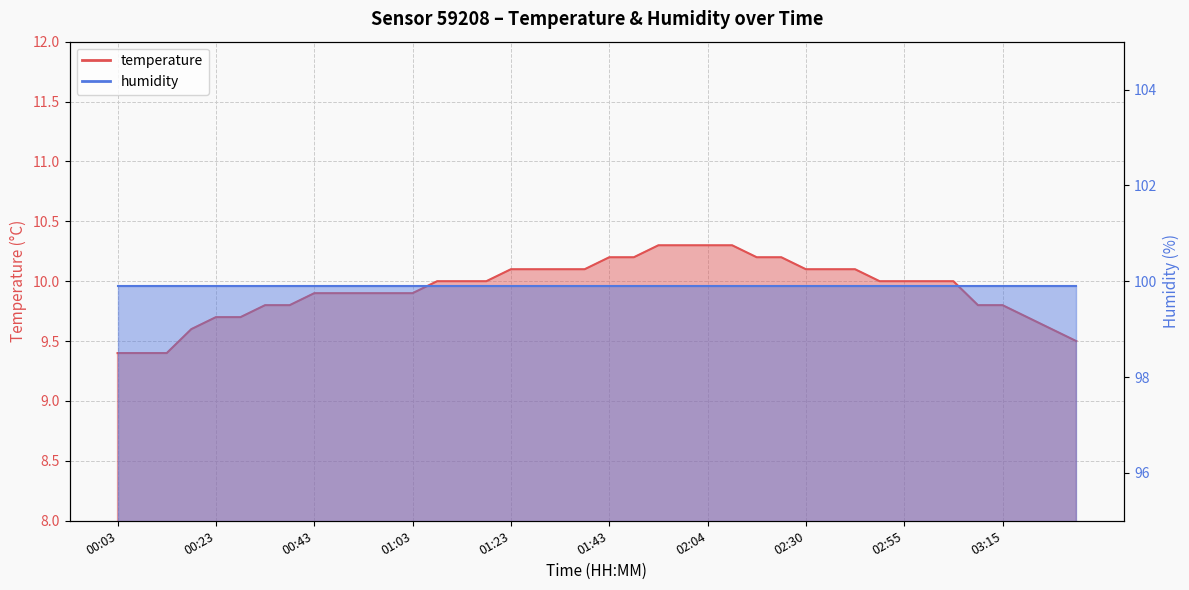

Which has a higher value, 01:28 or 00:43?

01:28